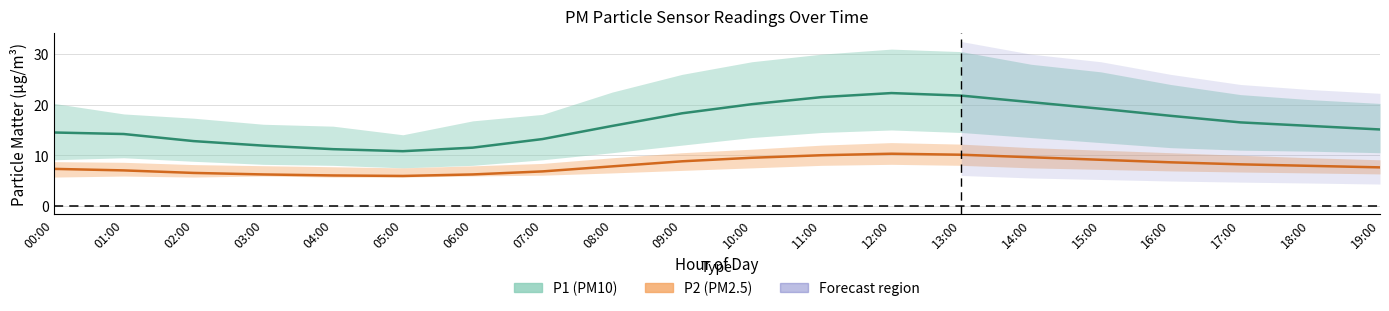

How many lines are shown in the chart?

2